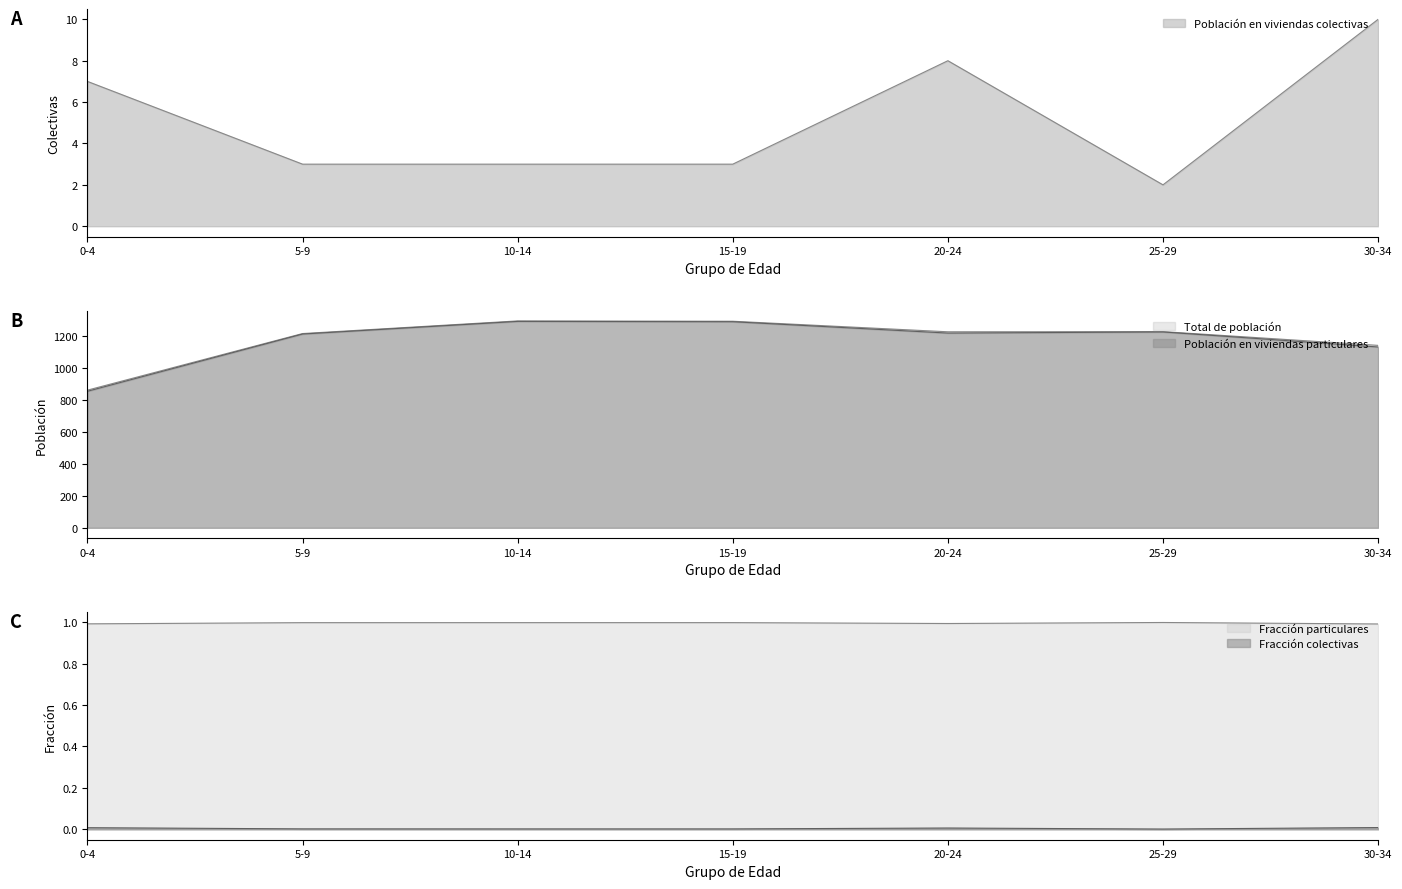

Rank the series by their maximum value, from highest to lowest.

Total de población, Población en viviendas particulares, Población en viviendas colectivas